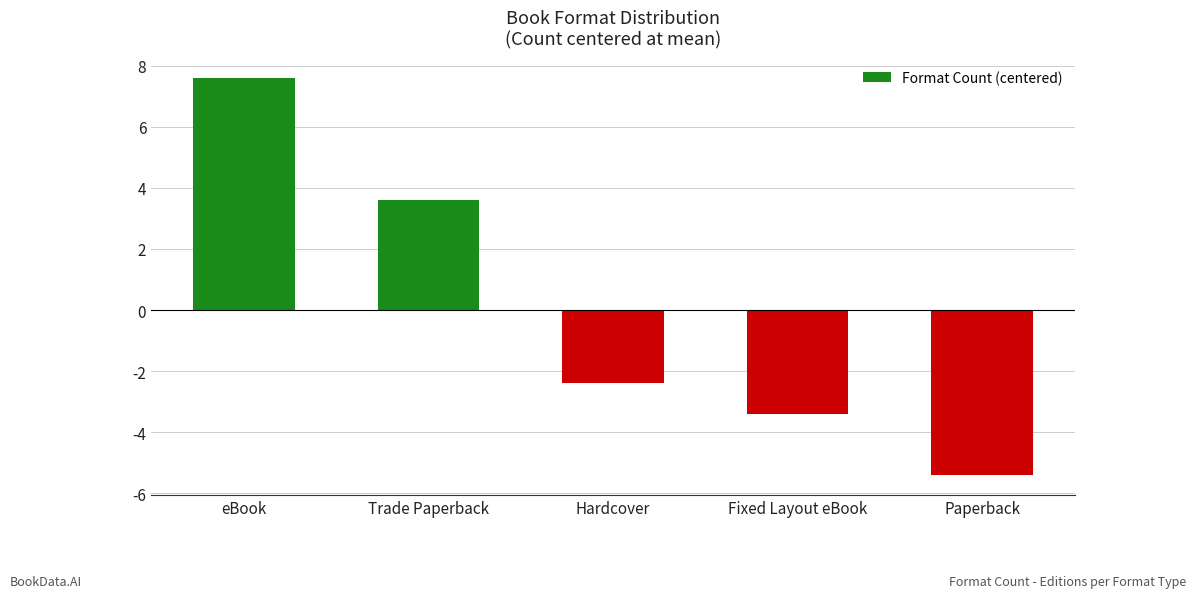

Reading left to right, transcribe all the data shown in this chart.

7.6	3.6	-2.4	-3.4	-5.4